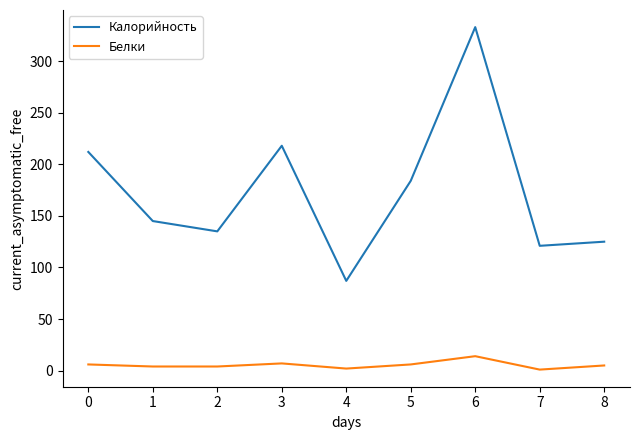

Does the chart have visible grid lines?

No